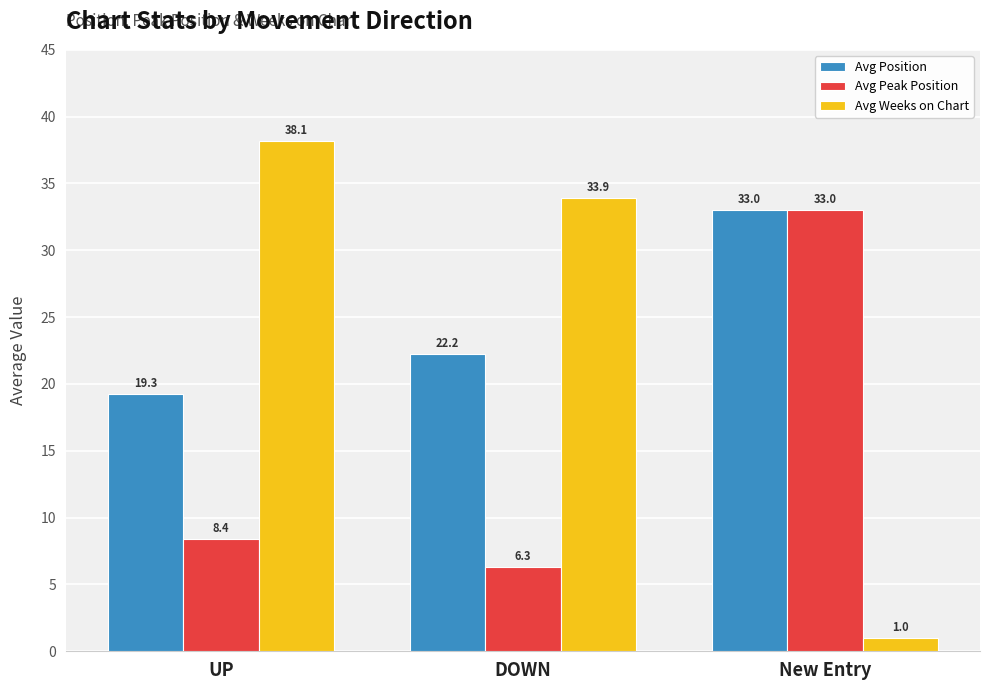

What is the difference between the highest and lowest values at New Entry?

32.0